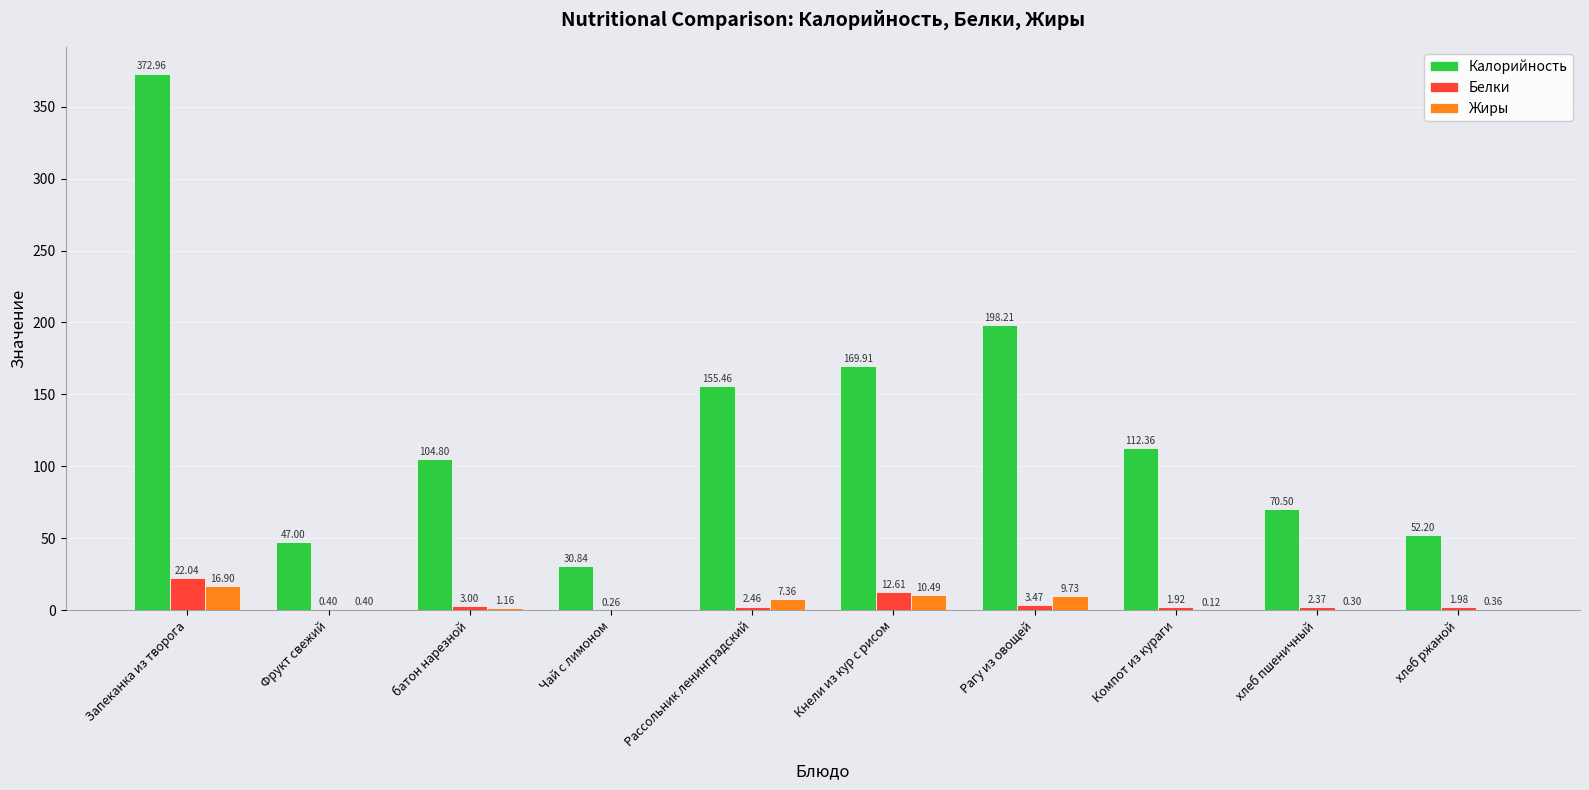

Between Рассольник ленинградский and хлеб пшеничный, which series saw the biggest shift?

Калорийность